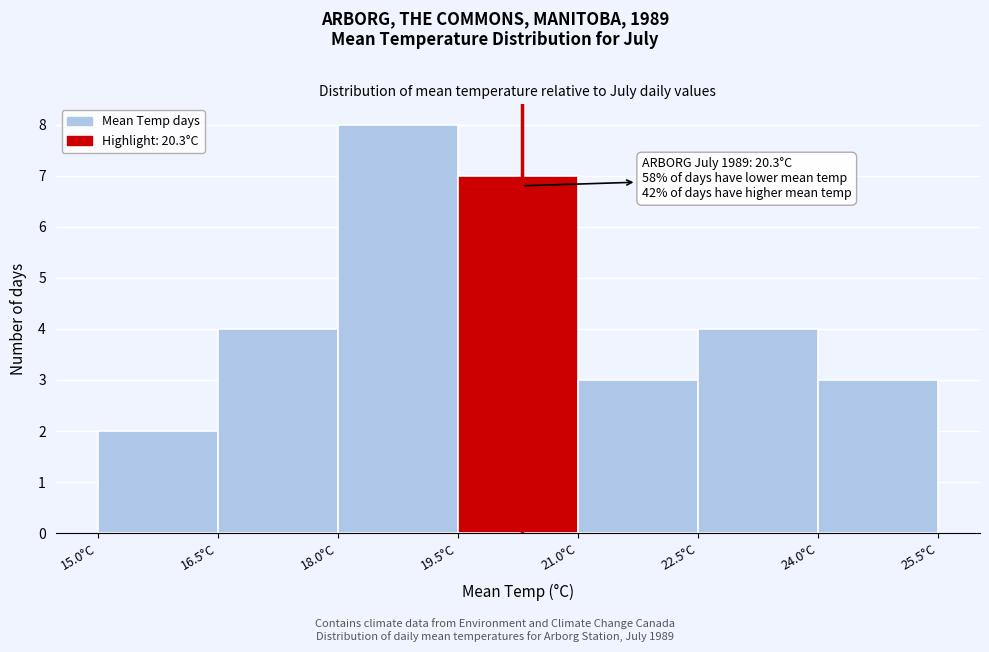

Over which range of the x-axis is the bar tallest?

18.0 to 19.5